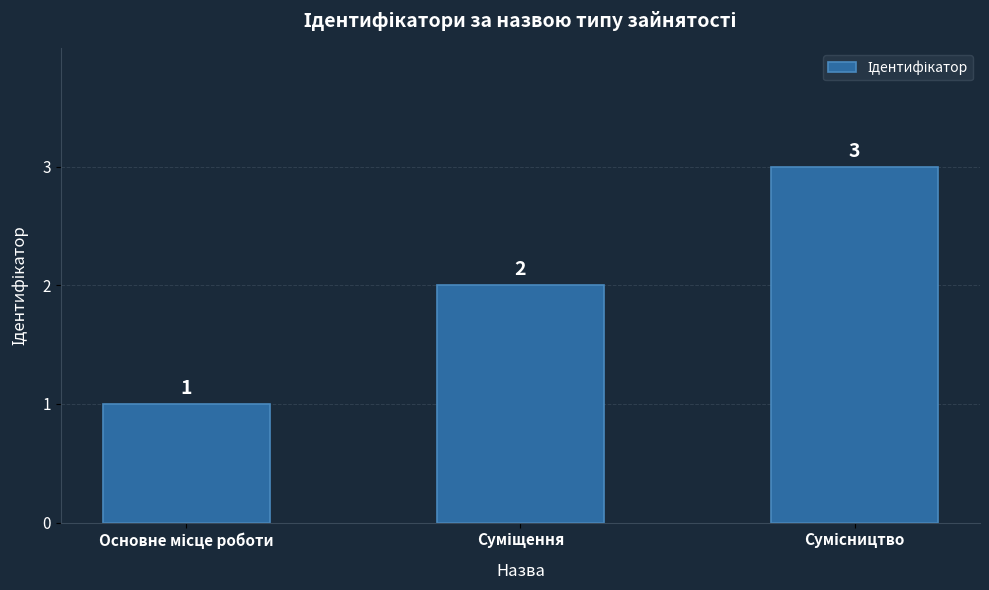

What is the maximum value shown in the chart?

3